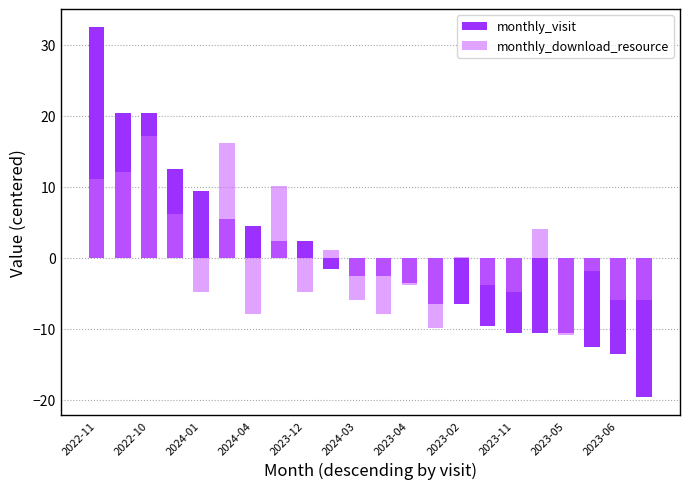

What is the maximum value shown in the chart?

32.5